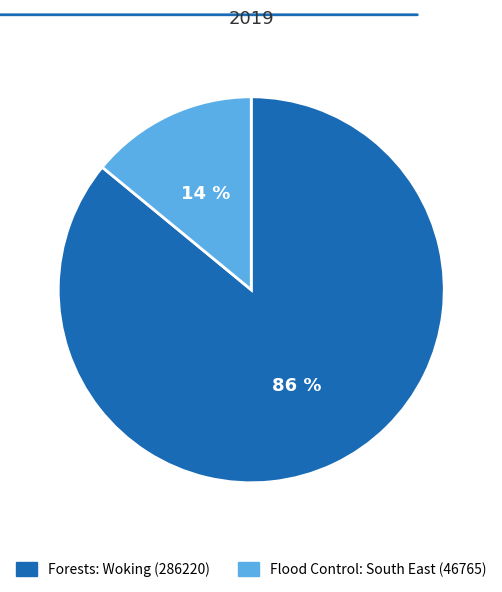

Is there a majority slice in this chart?

Yes